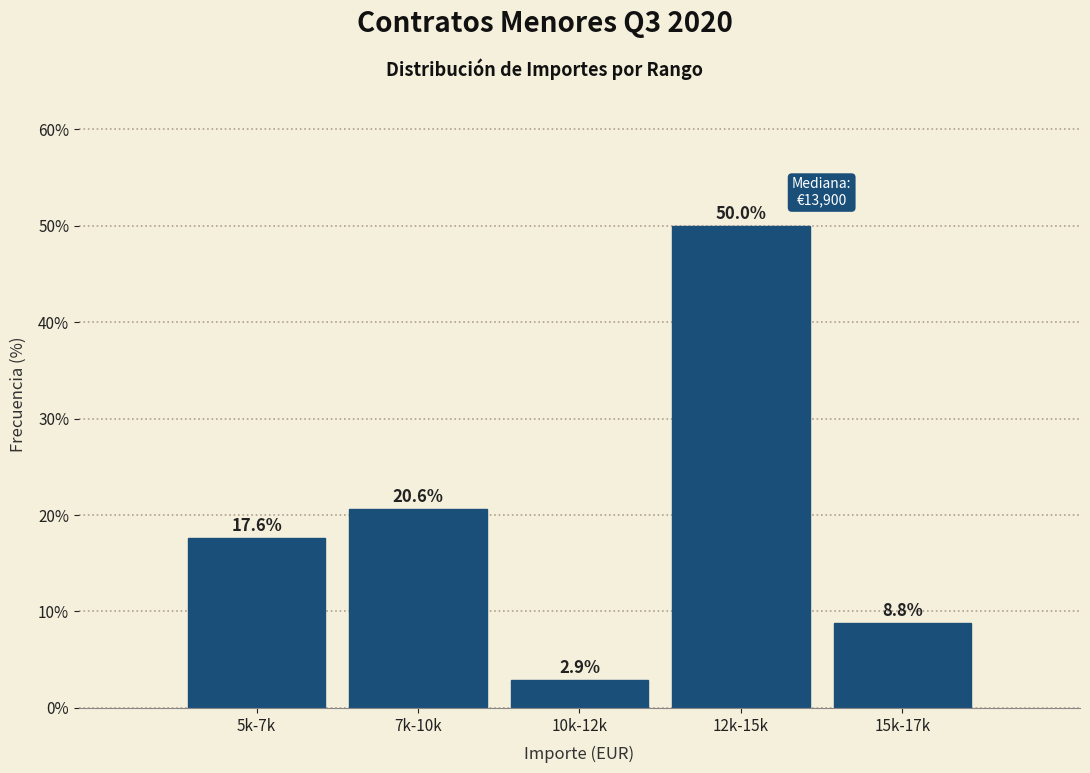

Reading left to right, transcribe all the data shown in this chart.

5k-7k=17.6	7k-10k=20.6	10k-12k=2.9	12k-15k=50.0	15k-17k=8.8